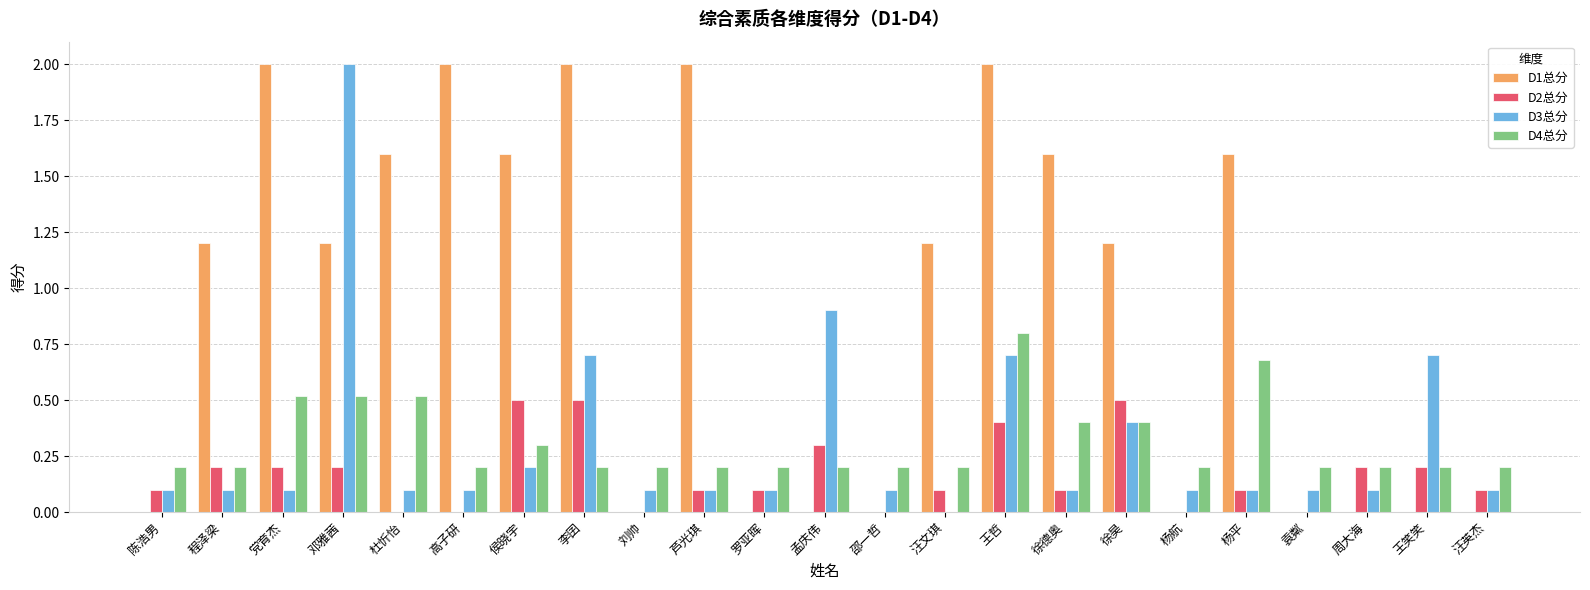

Is the value of D3总分 at 程泽梁 greater than the value of D1总分 at 杨航?

Yes